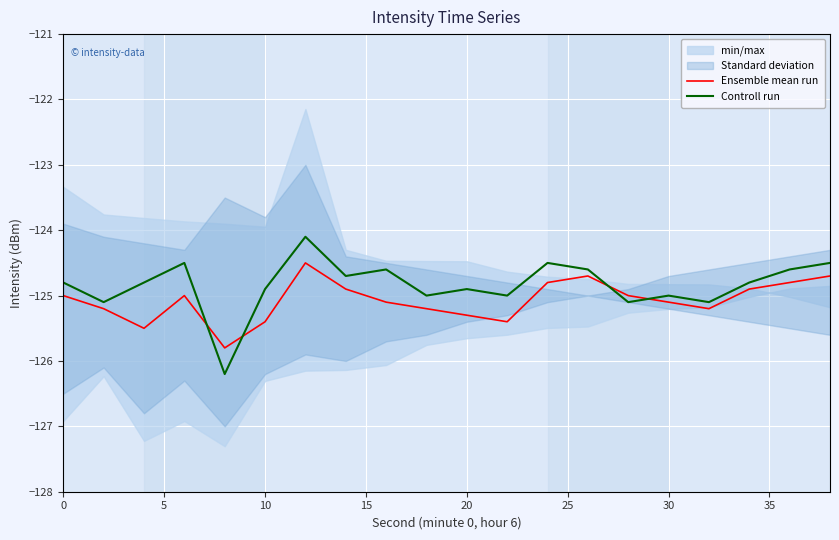

What is the value of the Ensemble mean run point at the 7th from the left?

-124.5